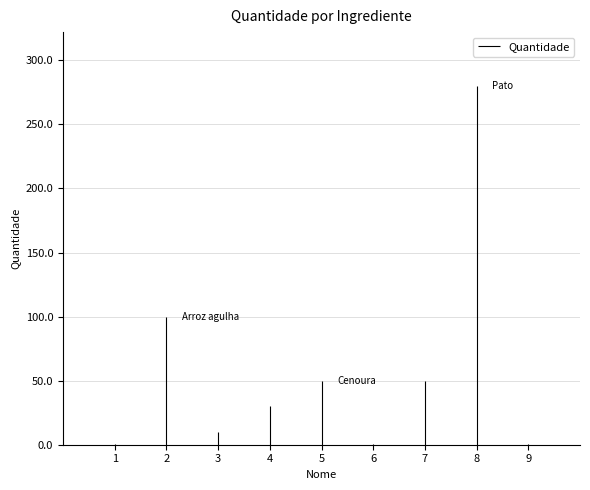

Which category has the highest value across all series?

Pato